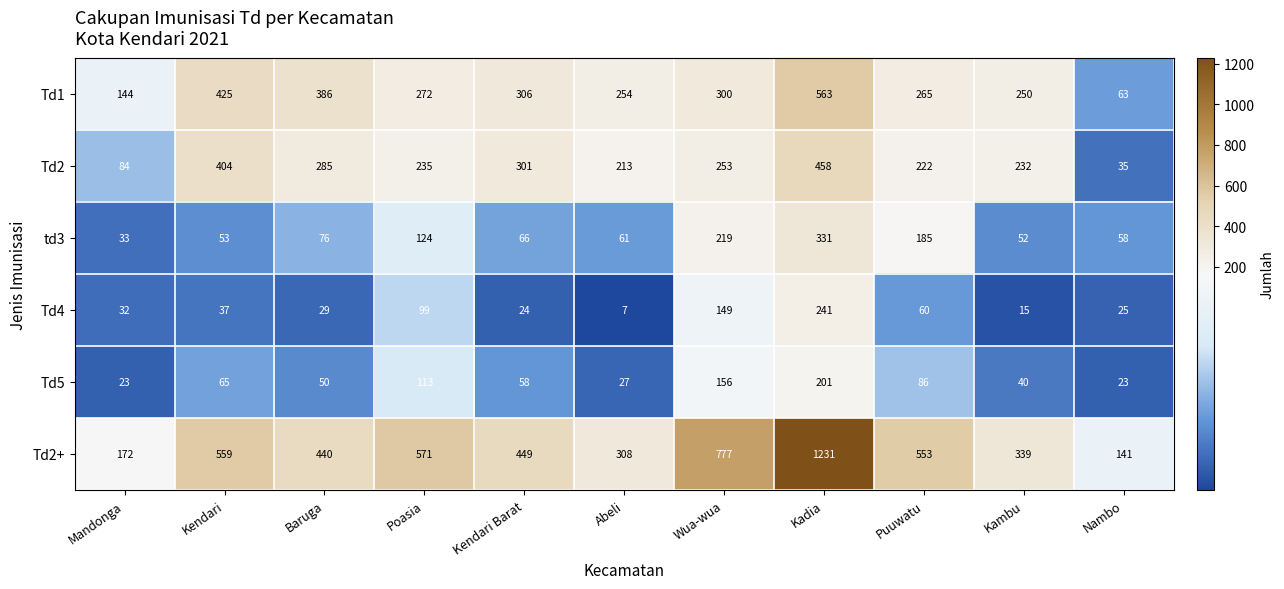

How many categories are shown in the chart?

11